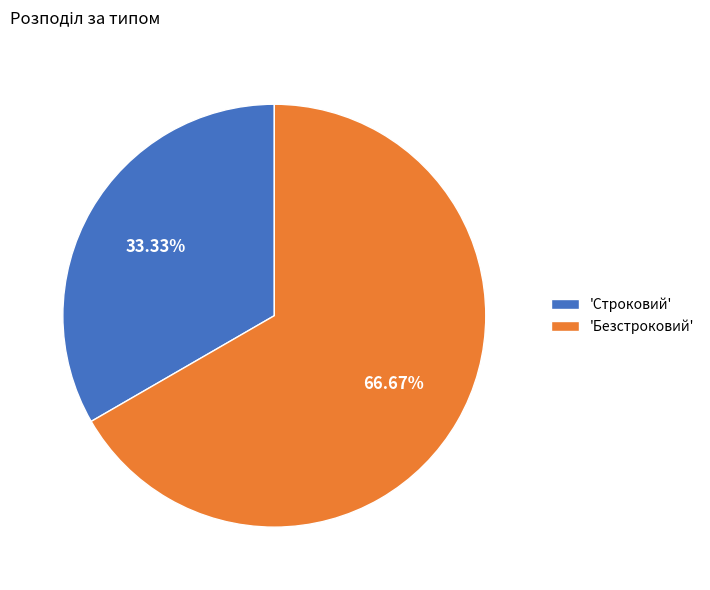

To the nearest percent, what is the difference between the largest and smallest slice percentages?

33%